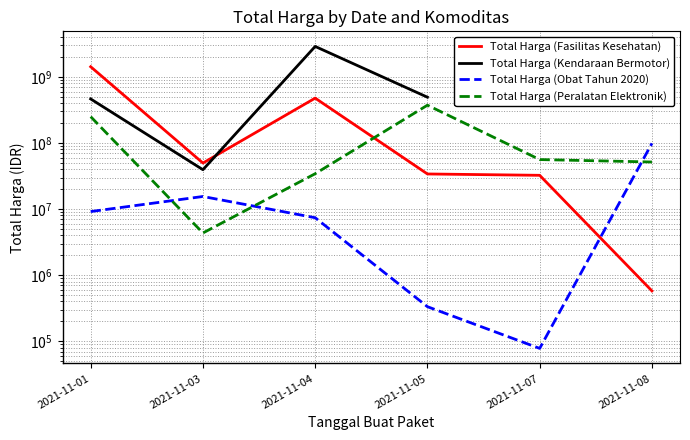

What is the difference between the maximum and minimum values in the Total Harga (Kendaraan Bermotor) series?

2852682000.0